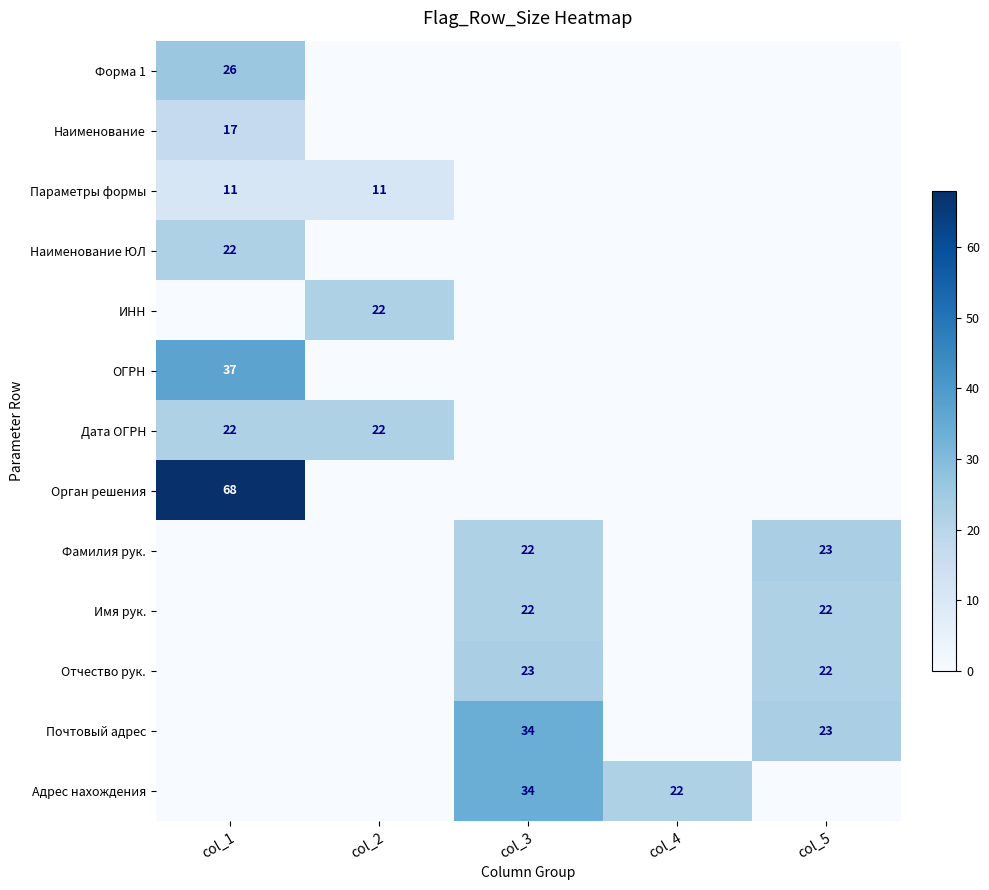

Is it true that Орган решения equals 97 at col_1?

False